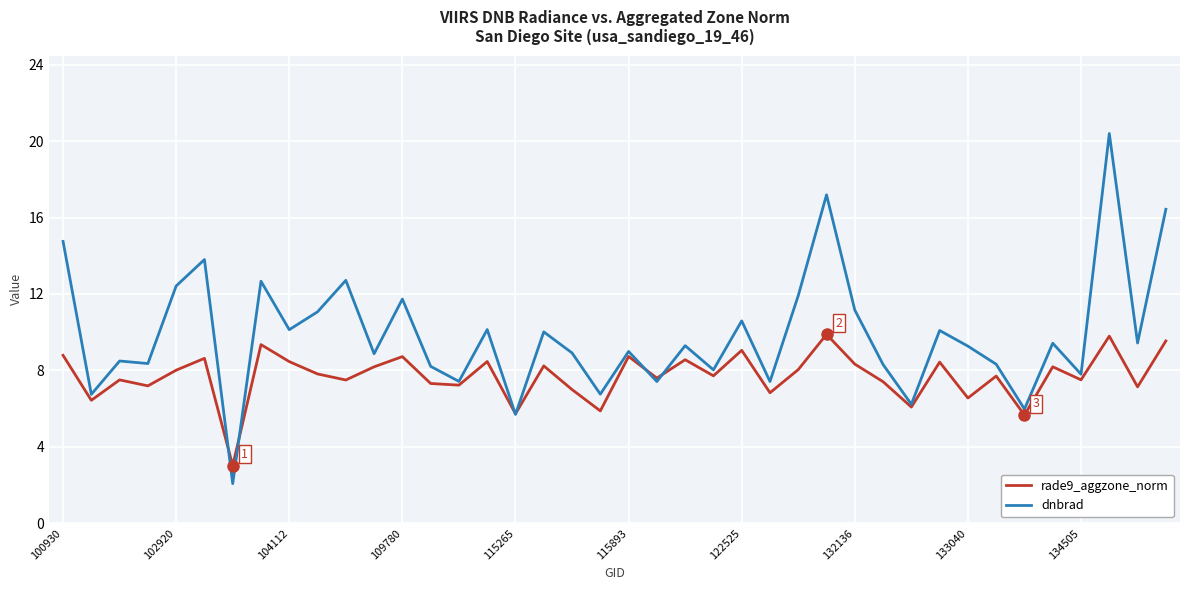

What is the difference between the second highest and minimum values in the dnbrad series?

15.1